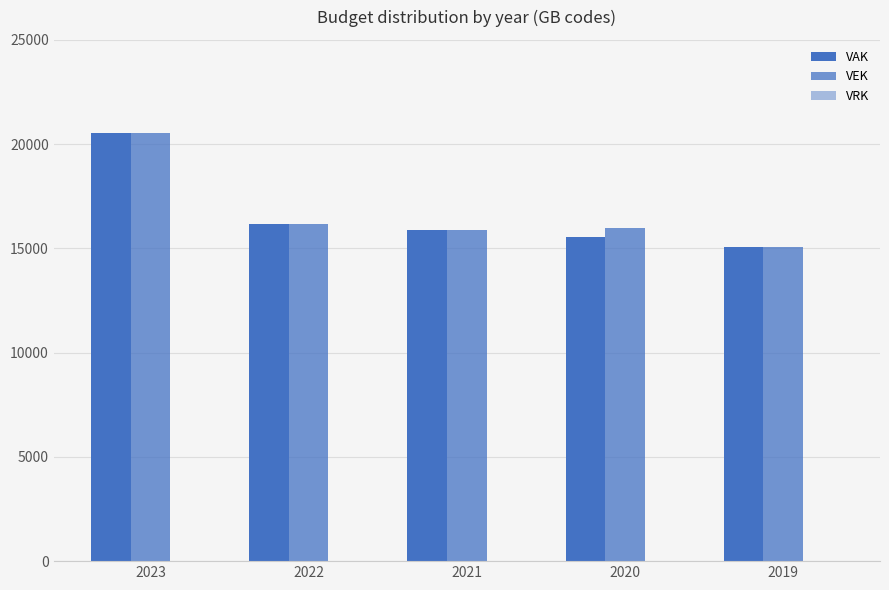

How many bars are there in each group?

2